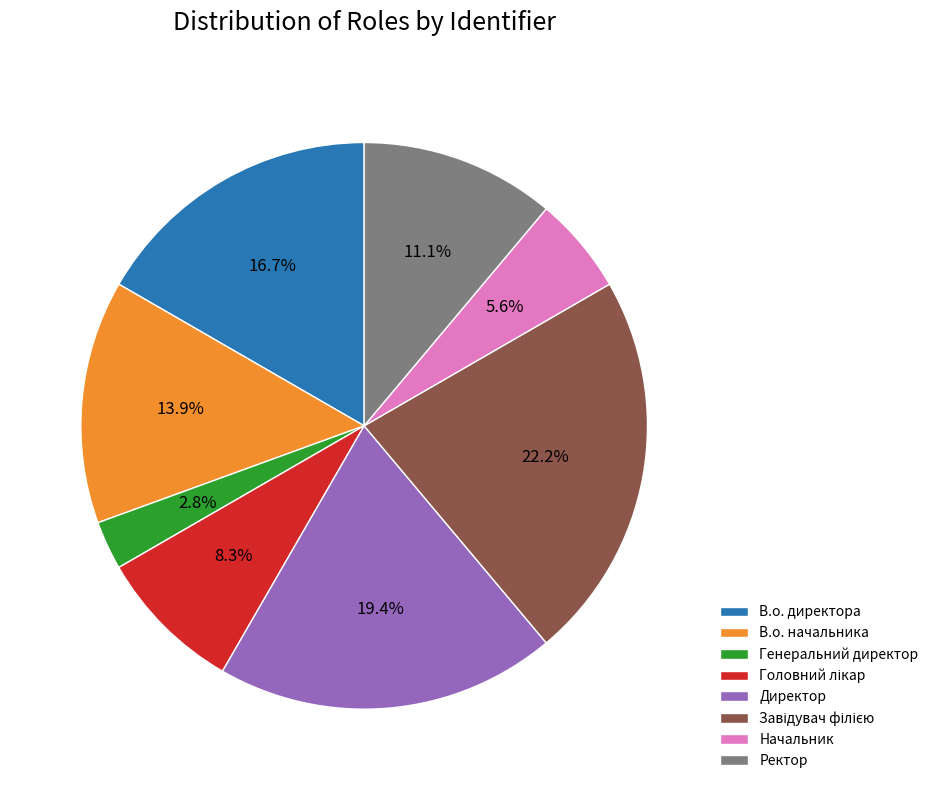

What is the smallest slice in the pie chart?

Генеральний директор